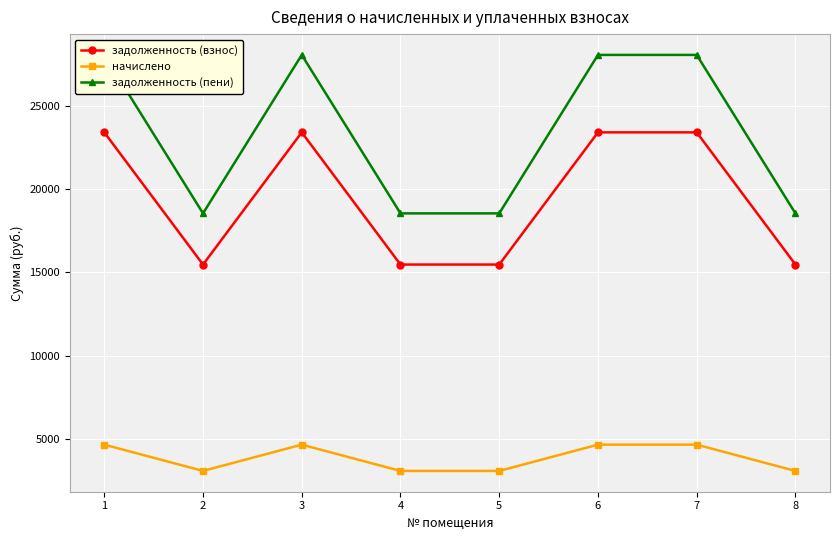

True or false: задолженность (пени) has more than 0 interior local peaks.

True